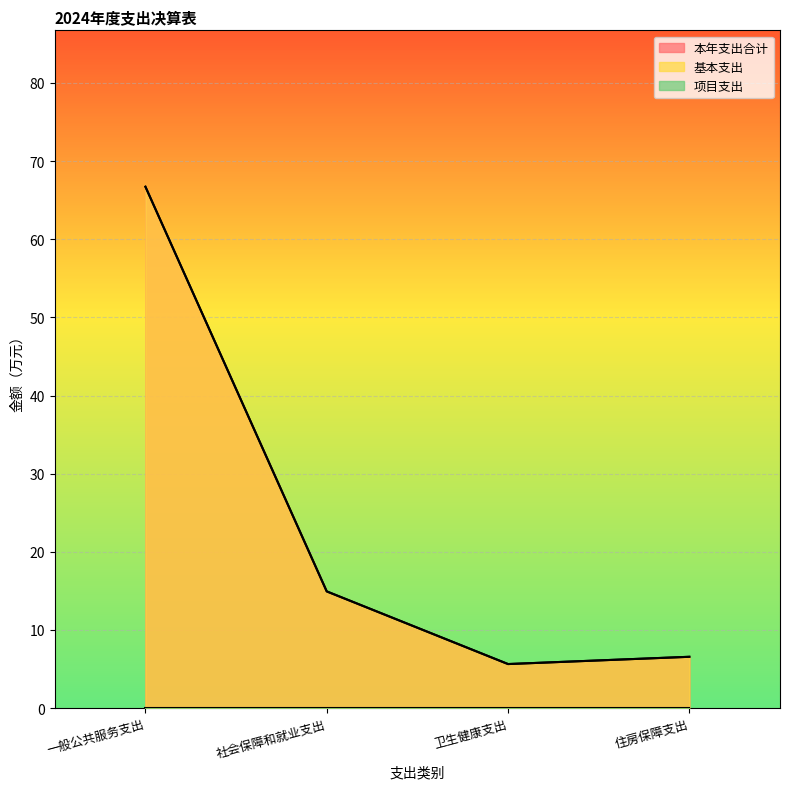

True or false: 本年支出合计 has more than 1 points higher than both neighbors.

False